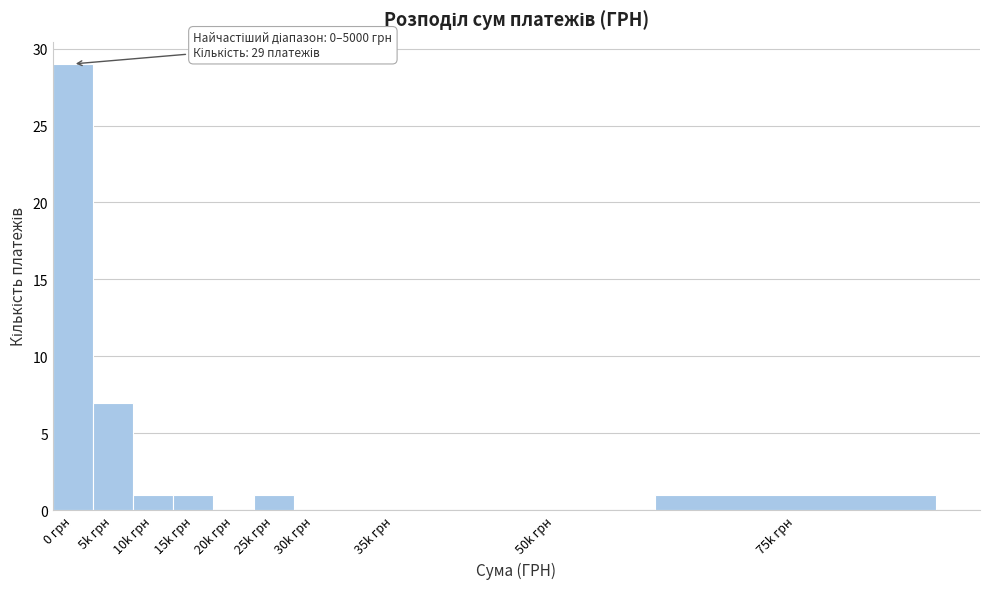

Reading right to left, transcribe all the data shown in this chart.

75k грн=1	50k грн=0	35k грн=0	30k грн=0	25k грн=1	20k грн=0	15k грн=1	10k грн=1	5k грн=7	0 грн=29